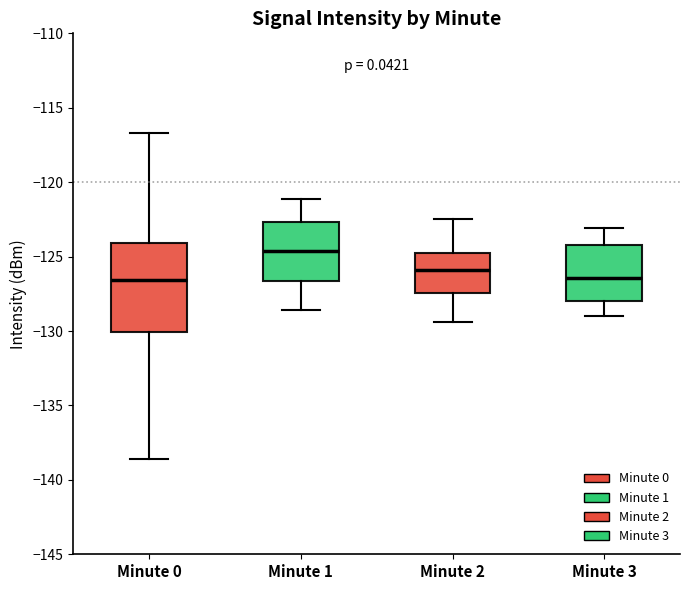

Where does the lower whisker of the box for Minute 3 end on the y-axis? The values are not printed on the chart, so give them approximately, as read against the axis.

-129.0